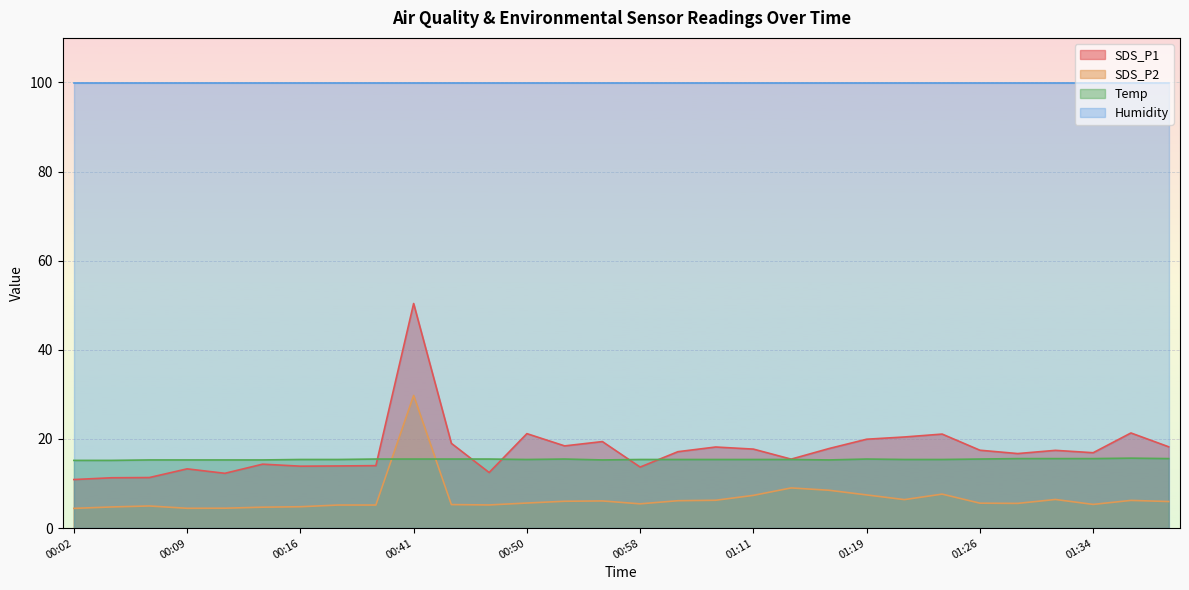

Which has a higher value, 00:07 or 01:11?

01:11